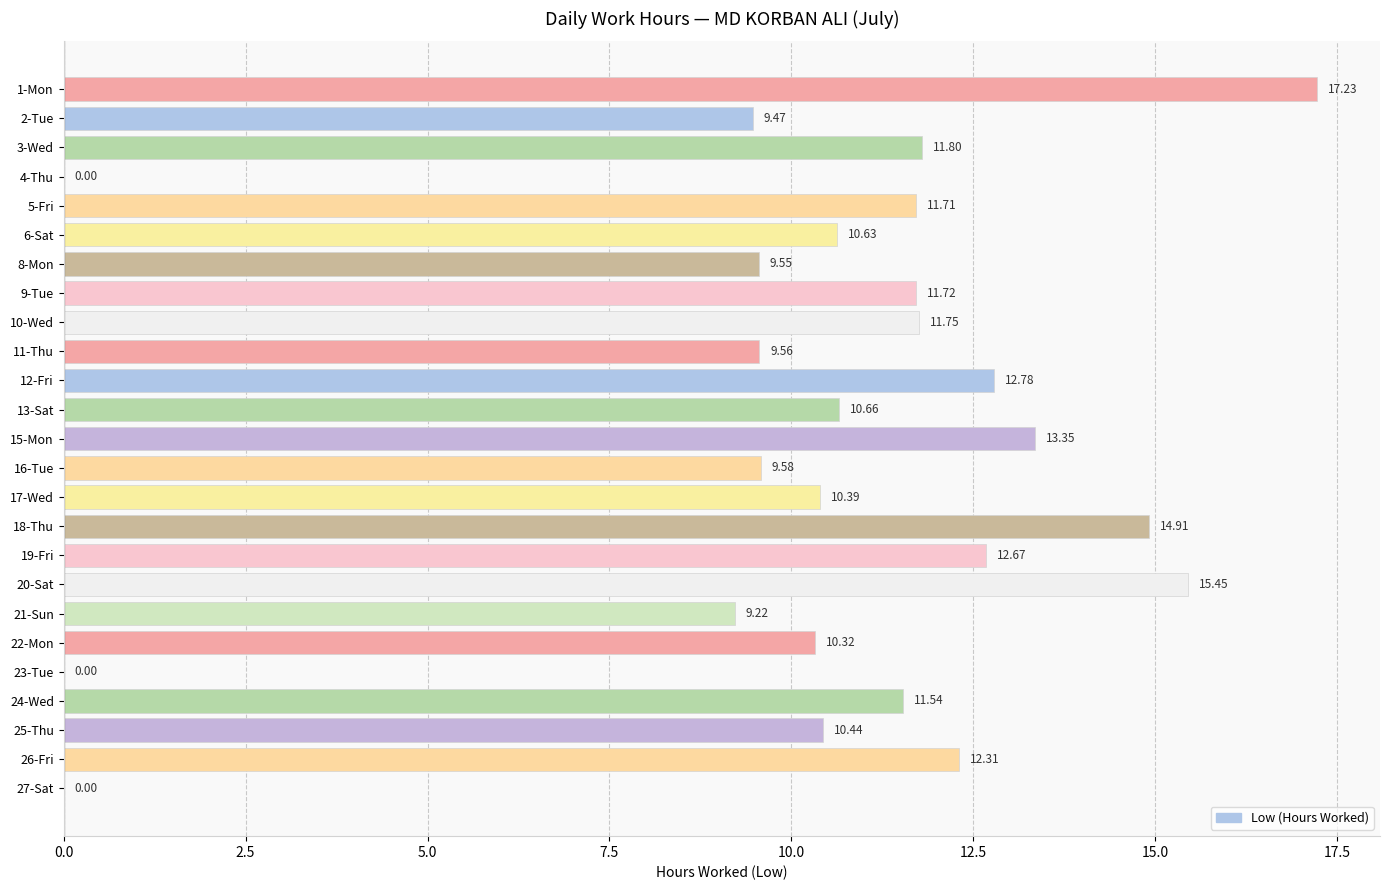

Which has a higher value, 24-Wed or 26-Fri?

26-Fri